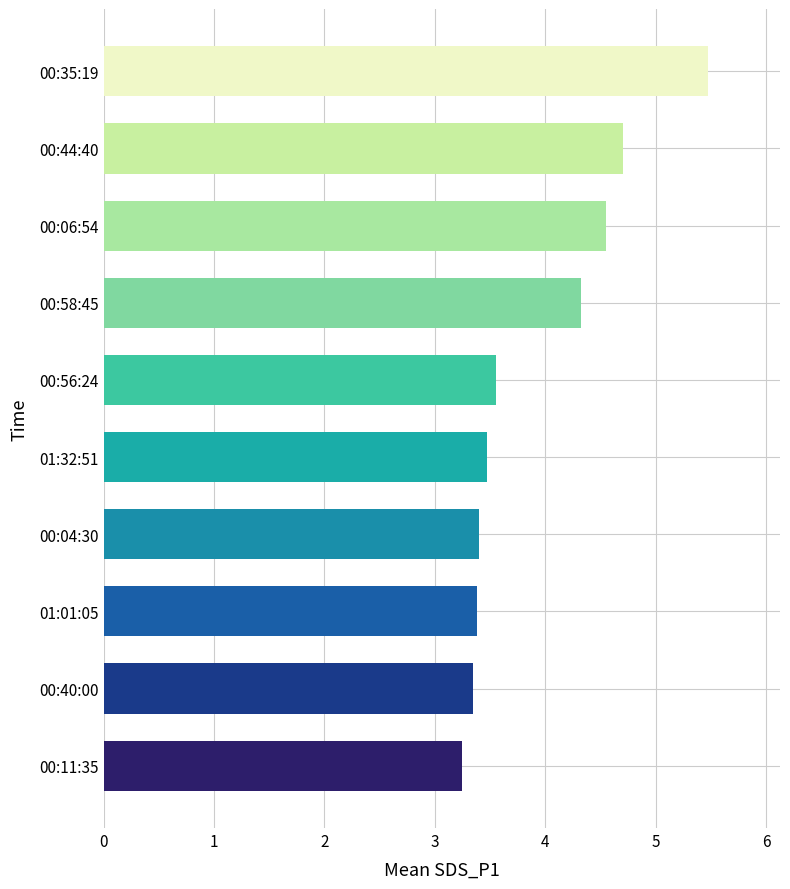

Which has a higher value, 00:56:24 or 00:11:35?

00:56:24